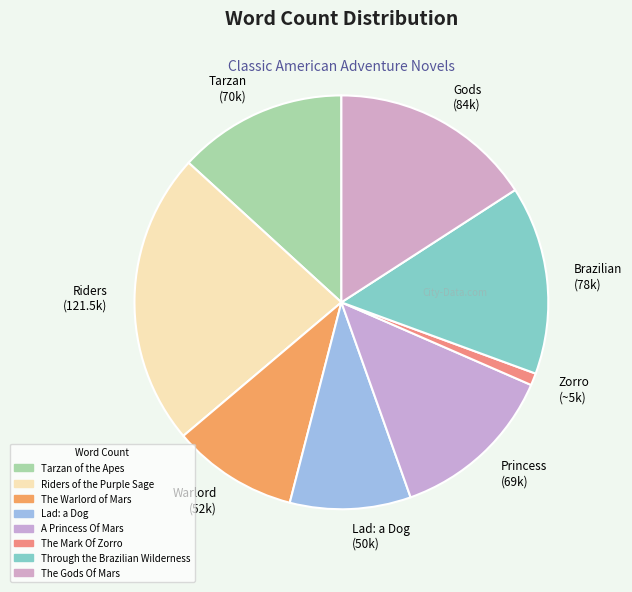

True or false: Princess (69k) accounts for 27% of the total.

False